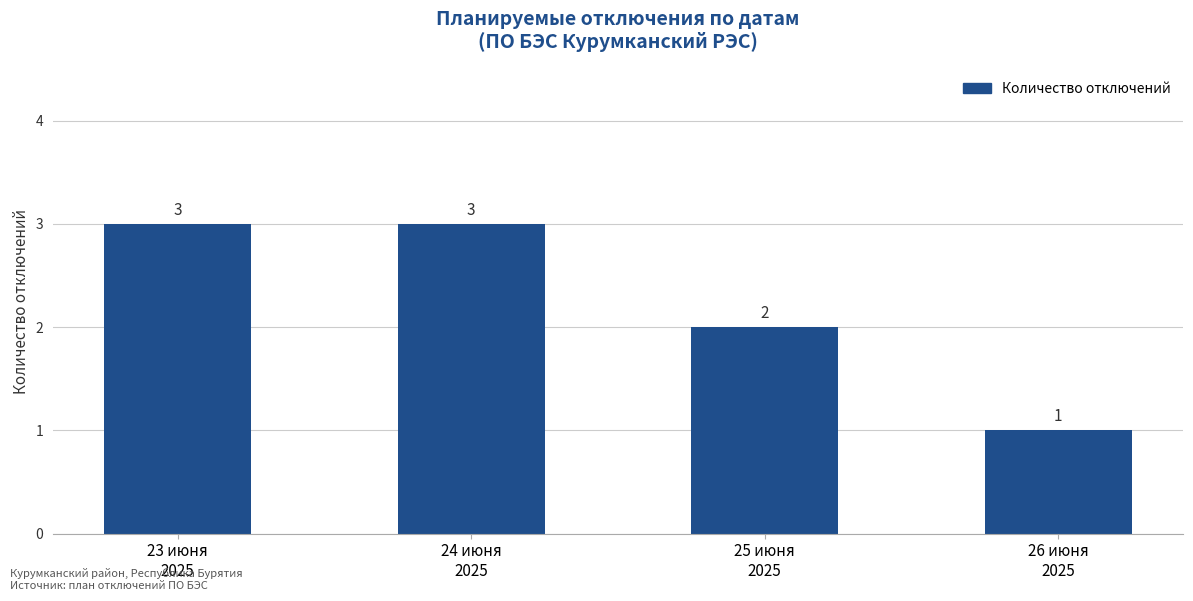

What is the difference between the second highest and second lowest values?

1